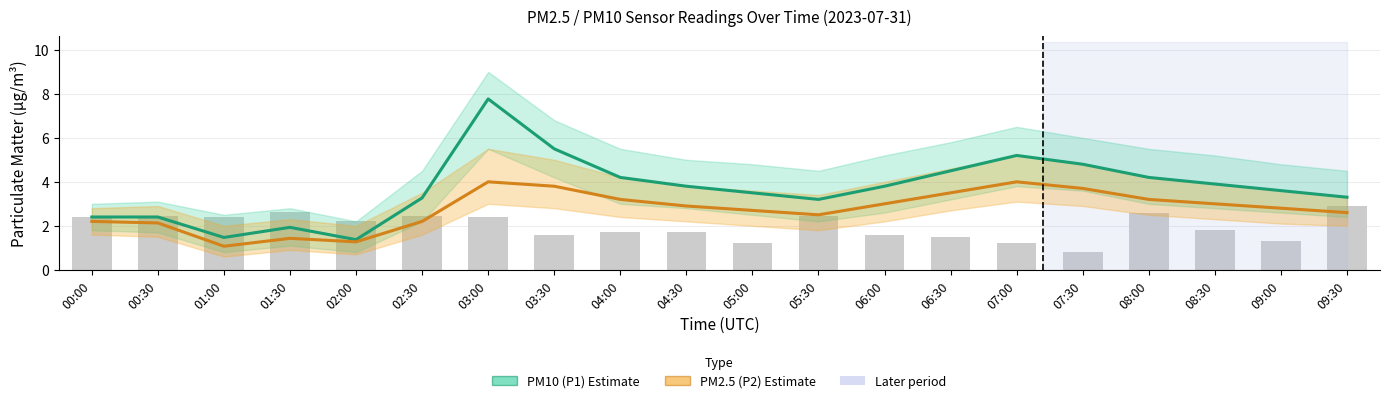

How many categories are shown in the chart?

20